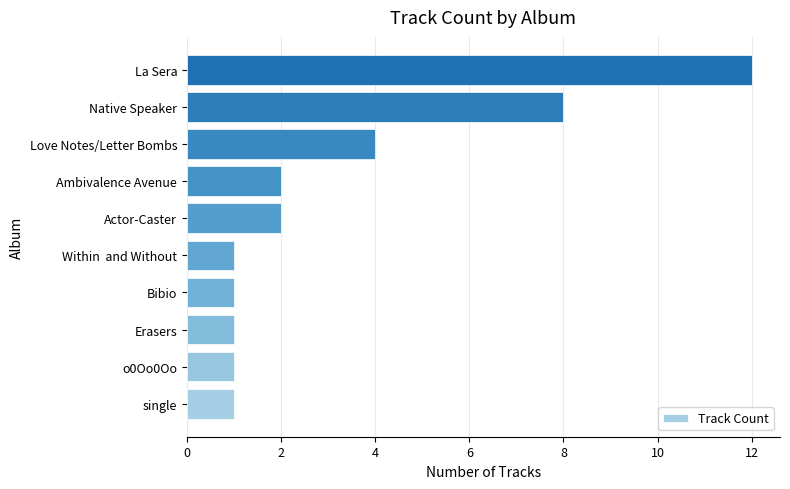

How many distinct data groups are displayed?

1